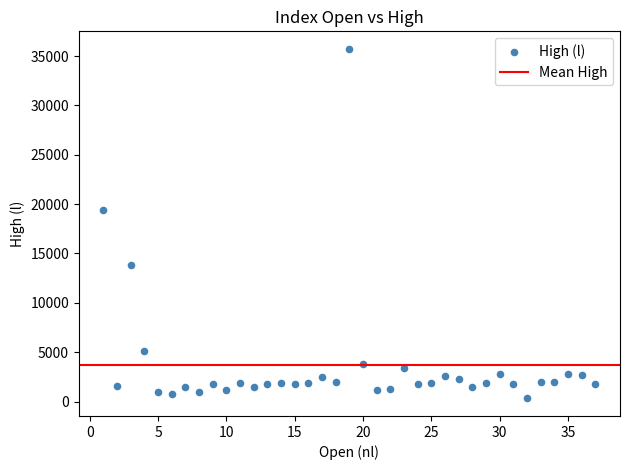

What is the range of X values (max minus min)?

36.0